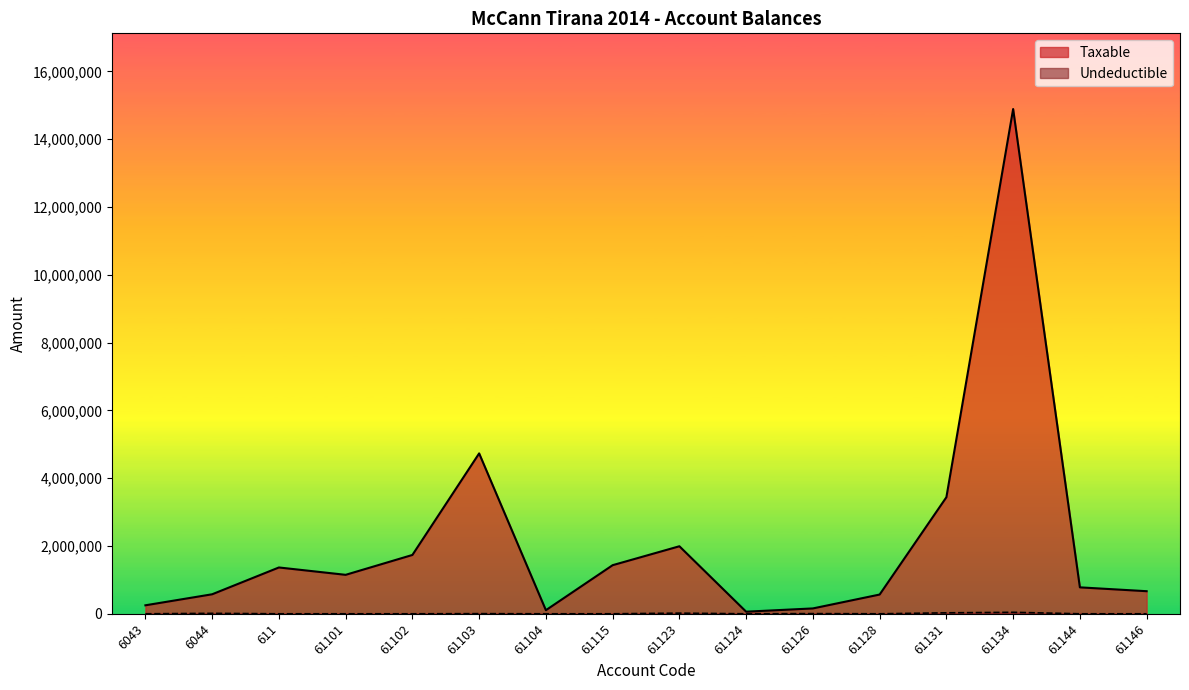

What is the maximum value for Taxable?

14887859.8